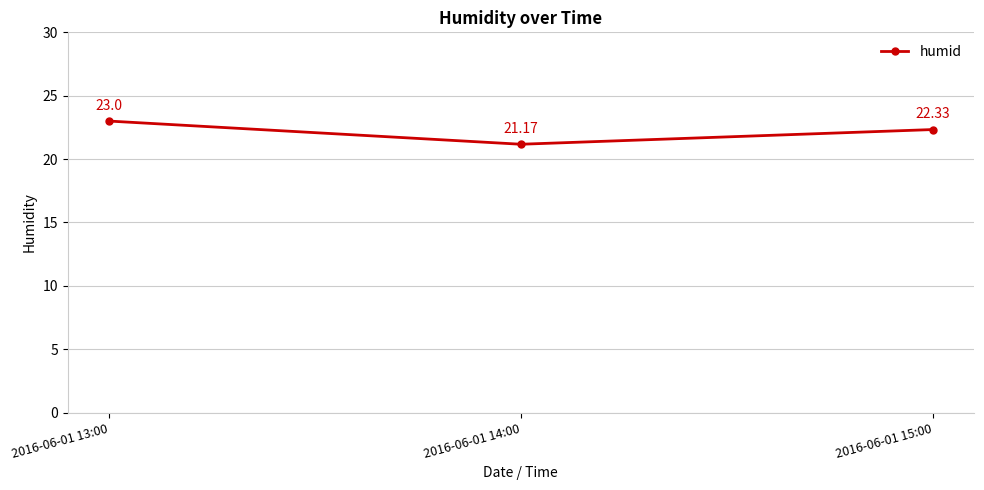

How many data points are above 22?

2